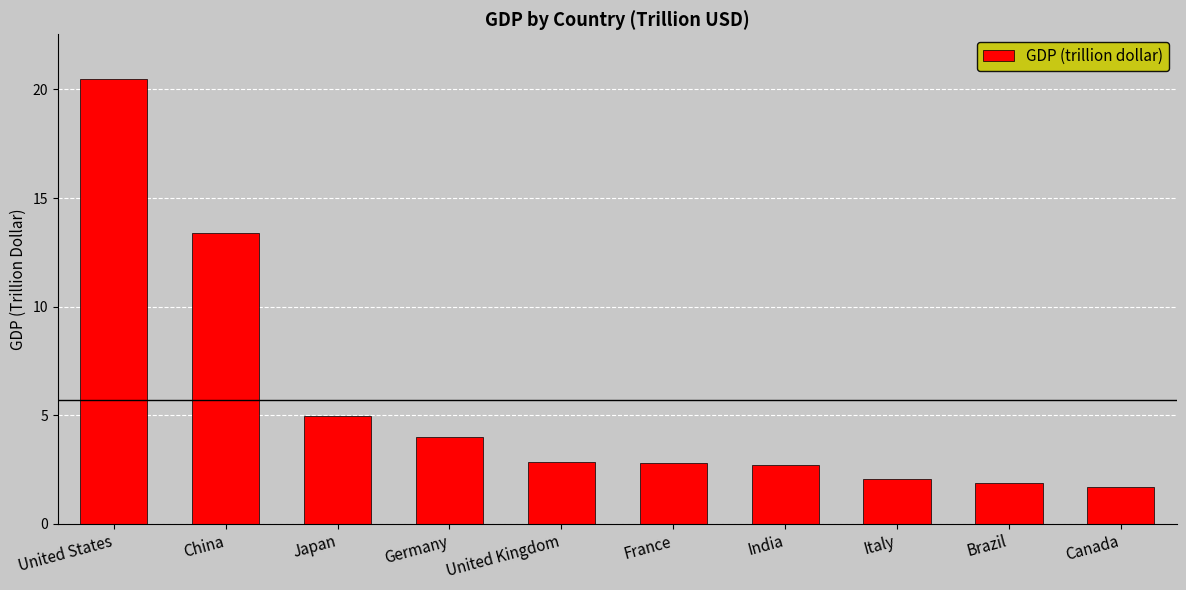

What is the label of the 4th bar from the right?

India